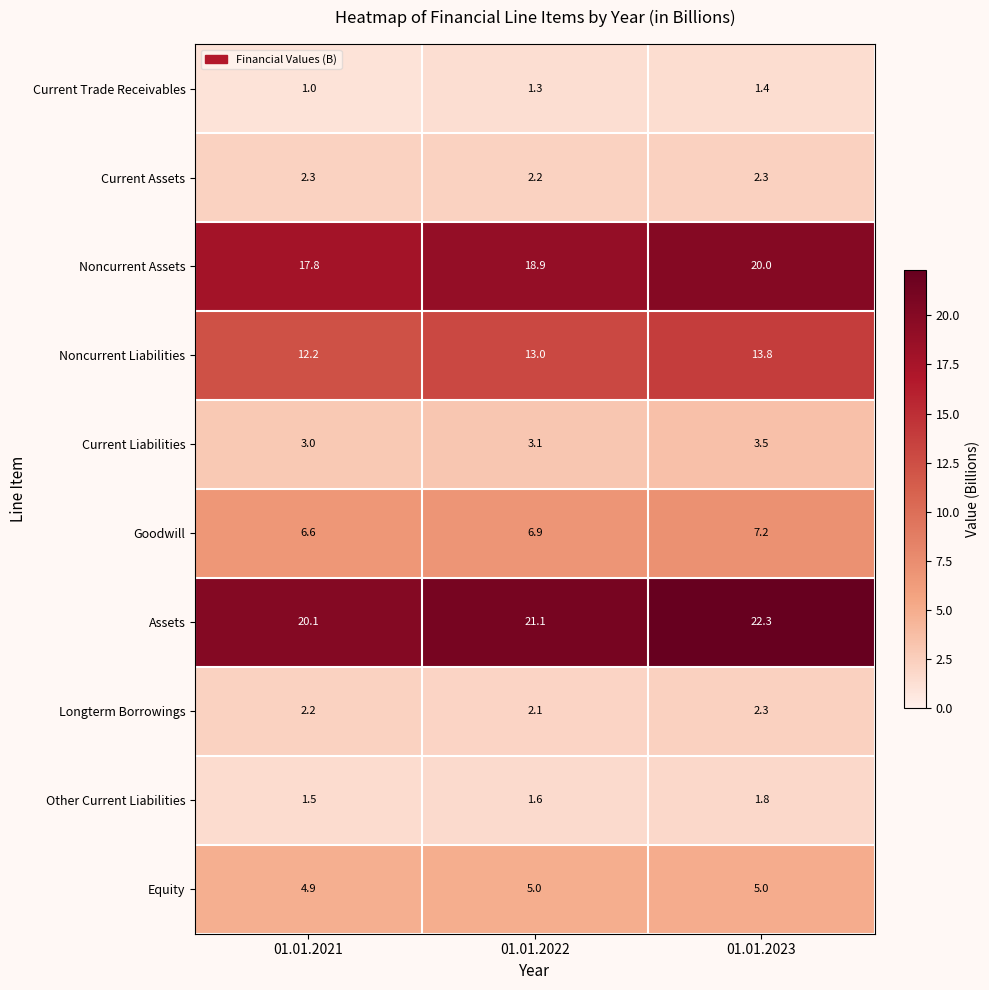

What is the difference between the highest and lowest values at 01.01.2023?

20.9